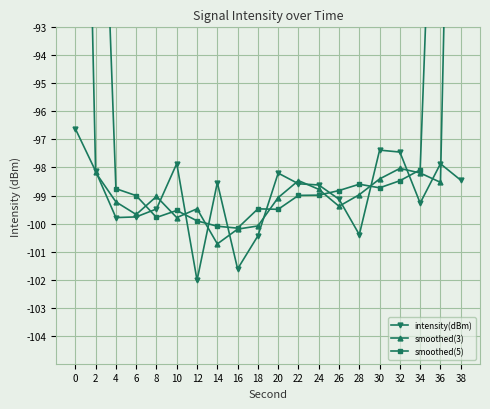

Reading left to right, list all the values displayed in this chart.

intensity(dBm): 0=-96.6	2=-98.1	4=-99.8	6=-99.8	8=-99.5	10=-97.9	12=-102.0	14=-98.5	16=-101.6	18=-100.4	20=-98.2	22=-98.6	24=-98.6	26=-99.1	28=-100.4	30=-97.4	32=-97.4	34=-99.3	36=-97.9	38=-98.5
smoothed(3): 0=-64.9	2=-98.2	4=-99.2	6=-99.7	8=-99.0	10=-99.8	12=-99.5	14=-100.7	16=-100.2	18=-100.1	20=-99.1	22=-98.5	24=-98.8	26=-99.4	28=-99.0	30=-98.4	32=-98.0	34=-98.2	36=-98.5	38=-65.4
smoothed(5): 0=-58.9	2=-78.9	4=-98.8	6=-99.0	8=-99.8	10=-99.5	12=-99.9	14=-100.1	16=-100.2	18=-99.5	20=-99.5	22=-99.0	24=-99.0	26=-98.8	28=-98.6	30=-98.7	32=-98.5	34=-98.1	36=-78.6	38=-59.1